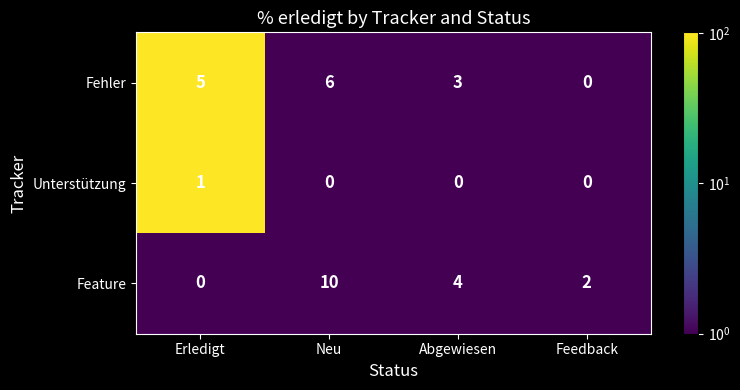

Is it true that Fehler equals 2 at Neu?

False